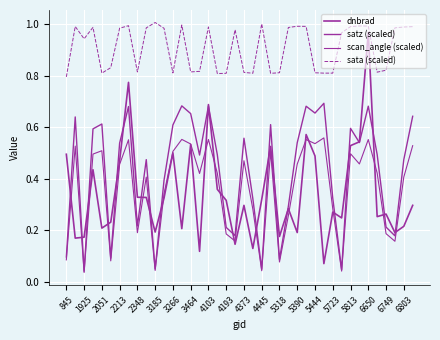

What is the label of the 39th point from the right?

1925